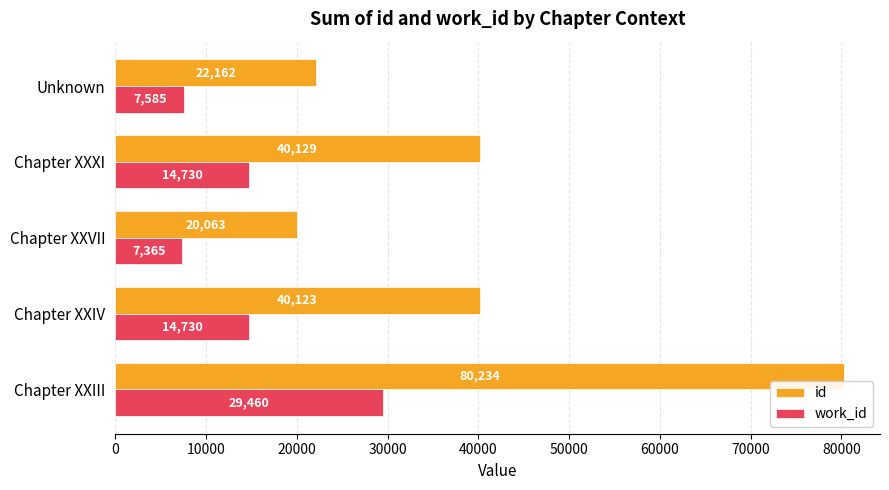

Which series has the widest spread of values?

id